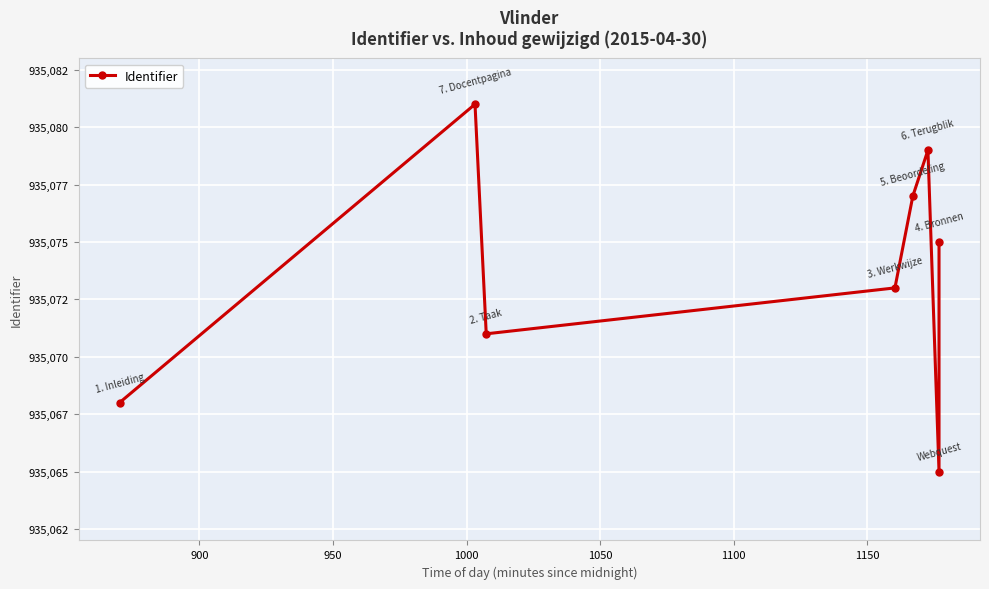

What is the difference between the maximum and minimum values?

16